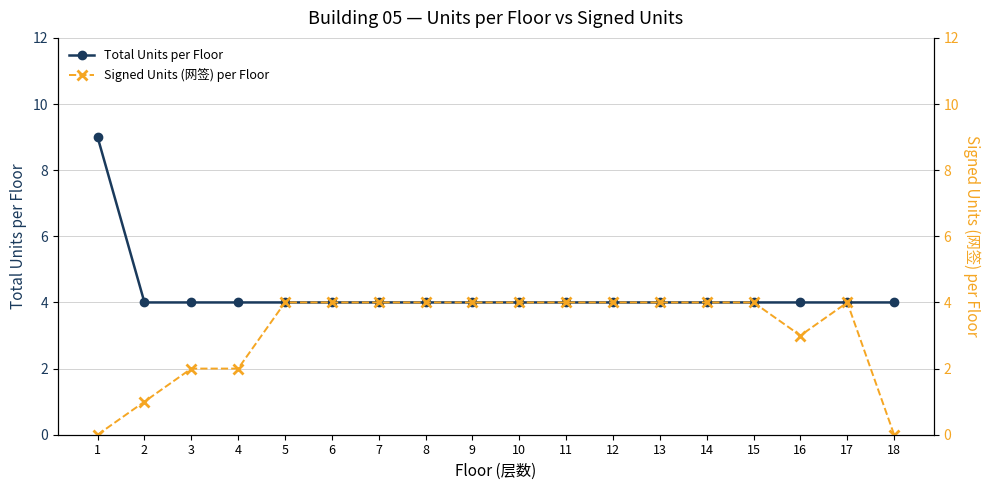

Reading right to left, transcribe all the data shown in this chart.

Total Units per Floor: 4	4	4	4	4	4	4	4	4	4	4	4	4	4	4	4	4	9
Signed Units (网签) per Floor: 0	4	3	4	4	4	4	4	4	4	4	4	4	4	2	2	1	0